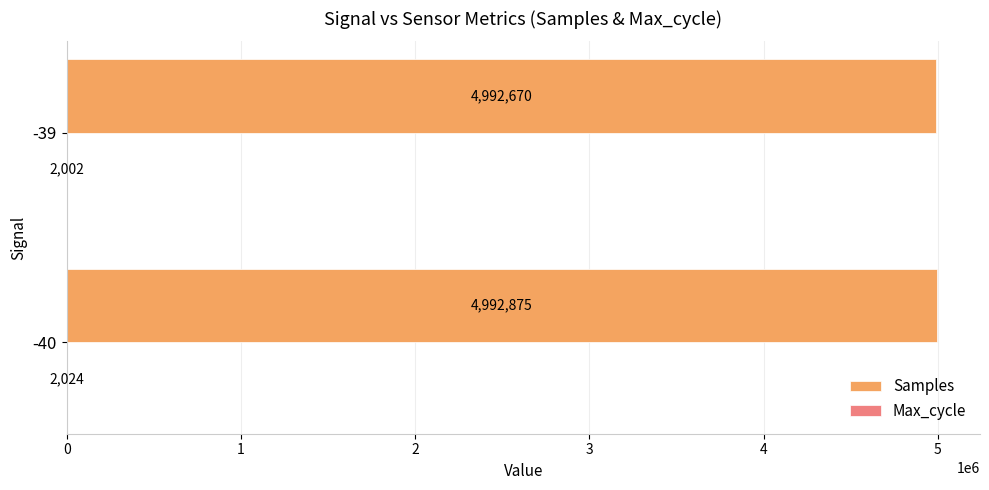

Which series has the widest spread of values?

Samples